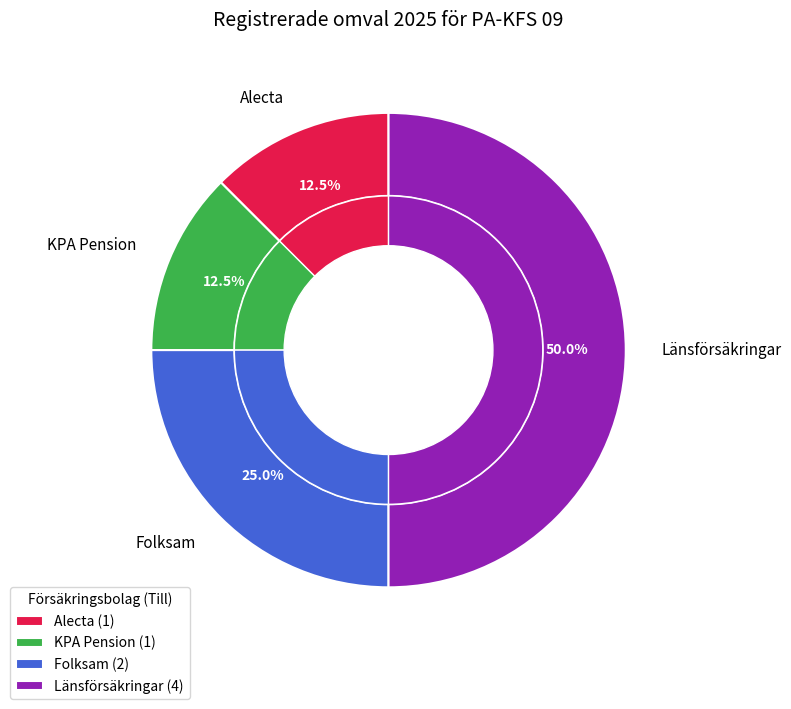

To the nearest percent, what percentage of the pie is Folksam?

25%